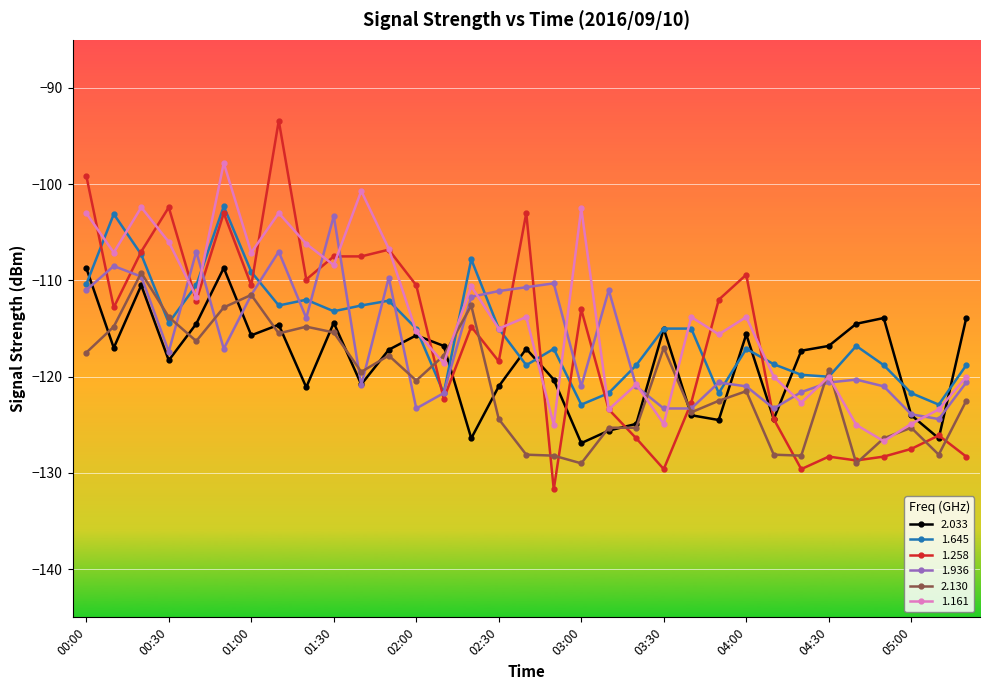

Which series has the widest spread of values?

1.258